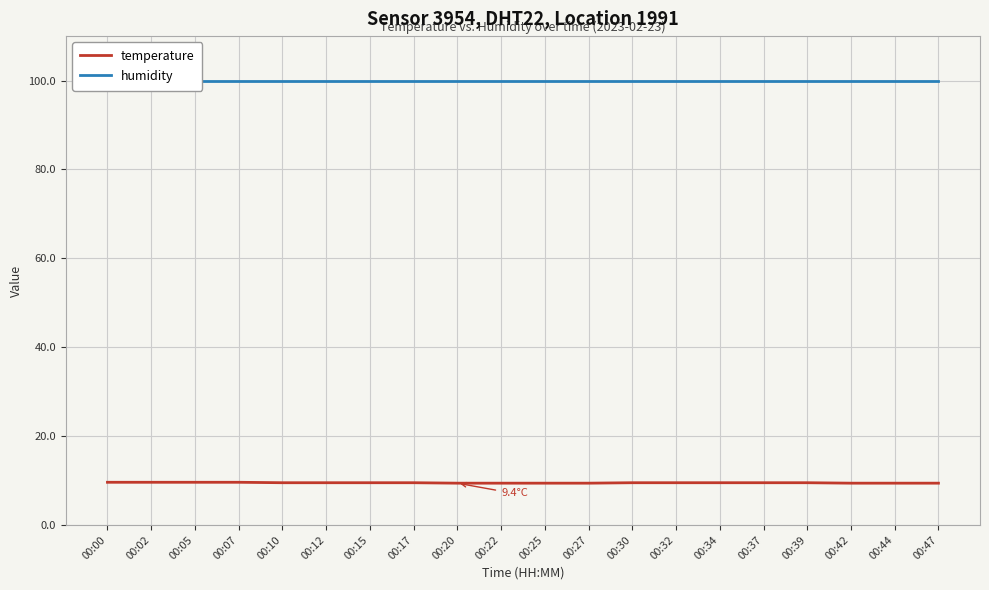

At which category does the chart reach its peak across all series?

00:00